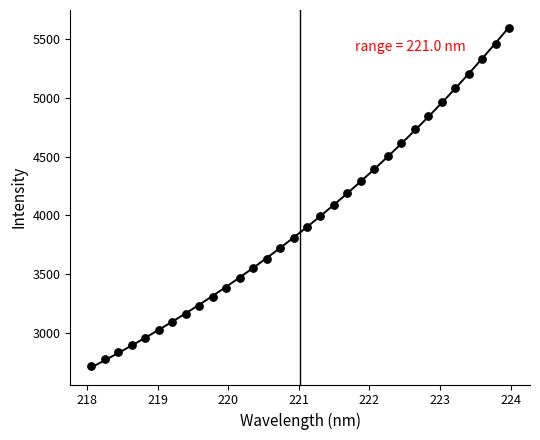

What is the range of X values (max minus min)?

5.9